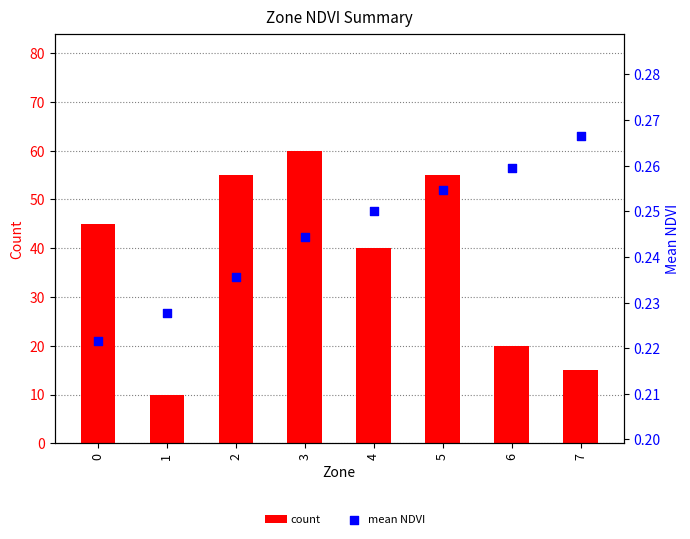

Which series contains the highest Y value?

count